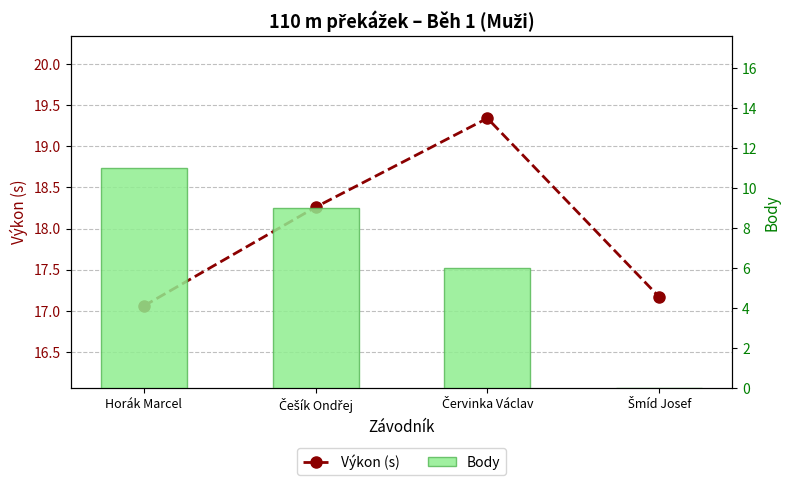

Which has a higher value, Češík Ondřej or Horák Marcel?

Češík Ondřej